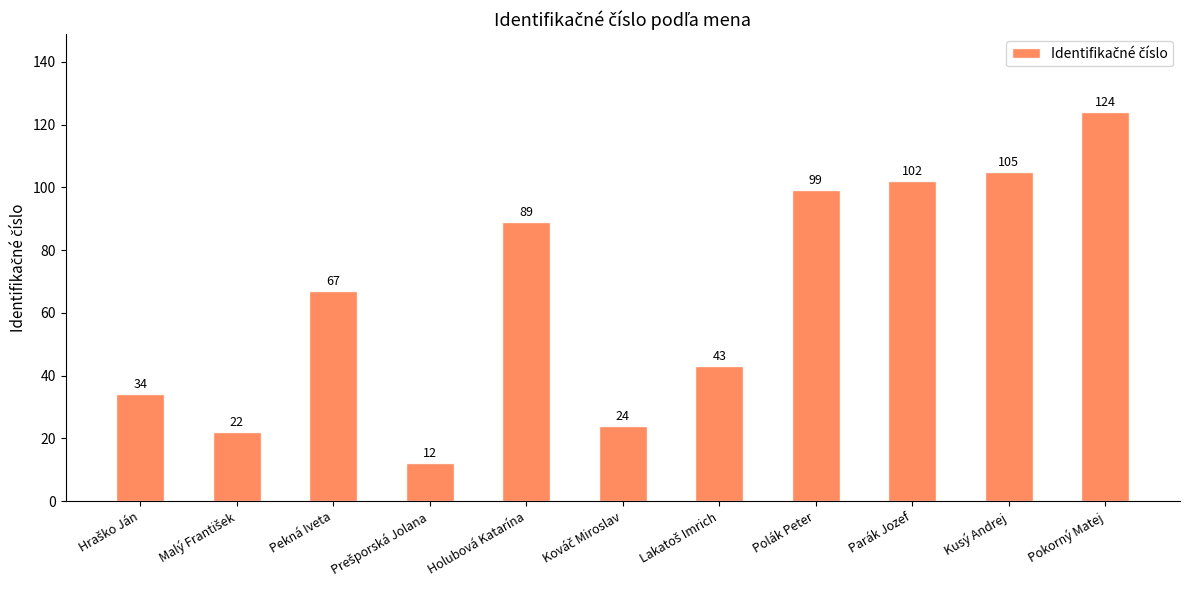

At which label is the value closest to 68?

Pekná Iveta